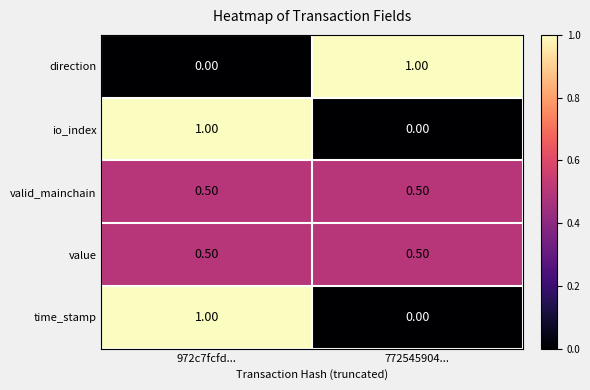

What is the average value of the value series?

0.5